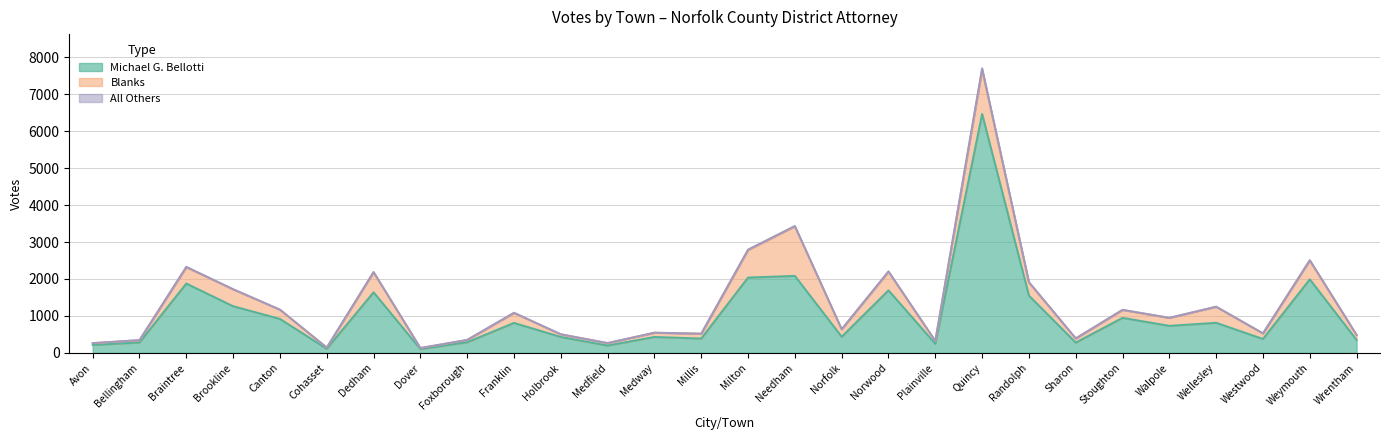

The All Others series shows 23 at Quincy. True or false?

False